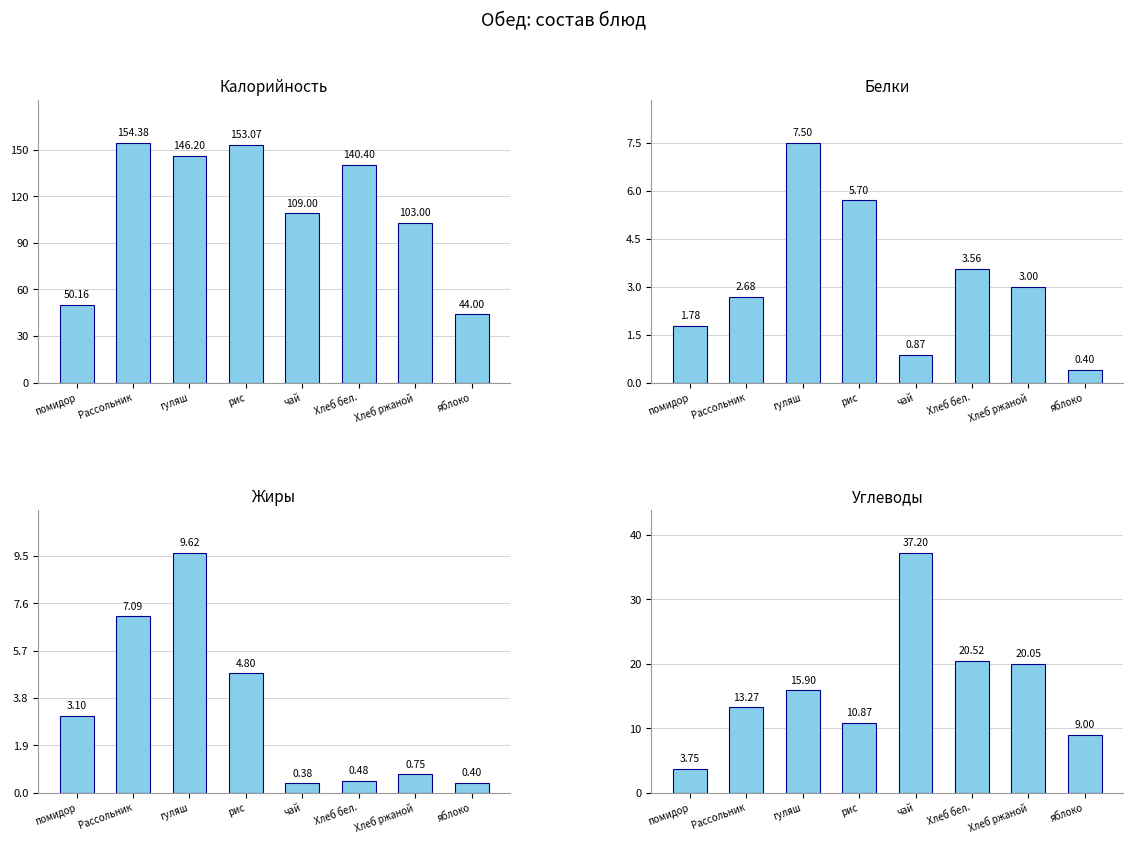

Is it true that Углеводы equals 20.1 at Хлеб ржаной?

True